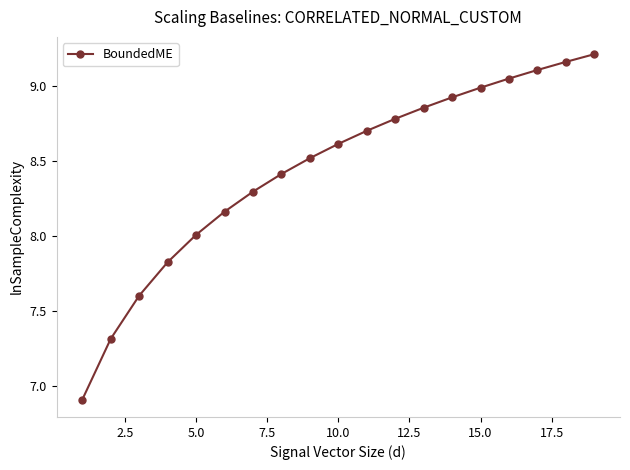

What is the smallest value displayed?

6.9